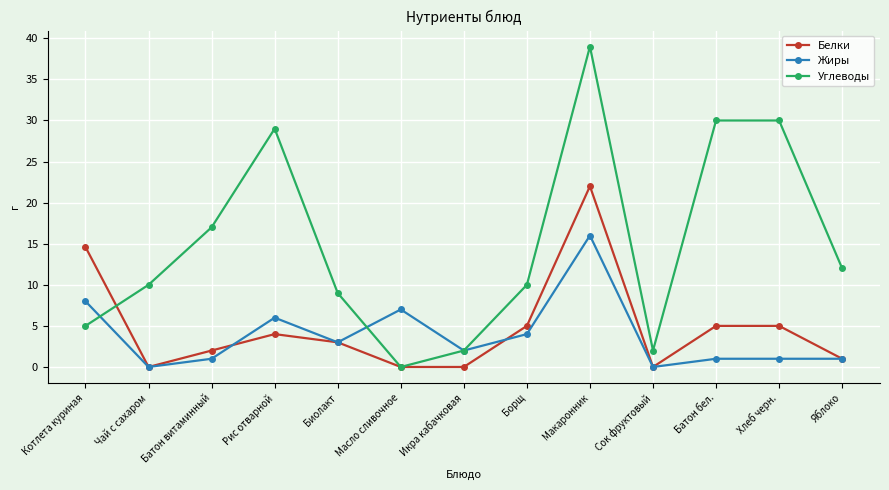

List the series in order of their peak value, highest first.

Углеводы, Белки, Жиры